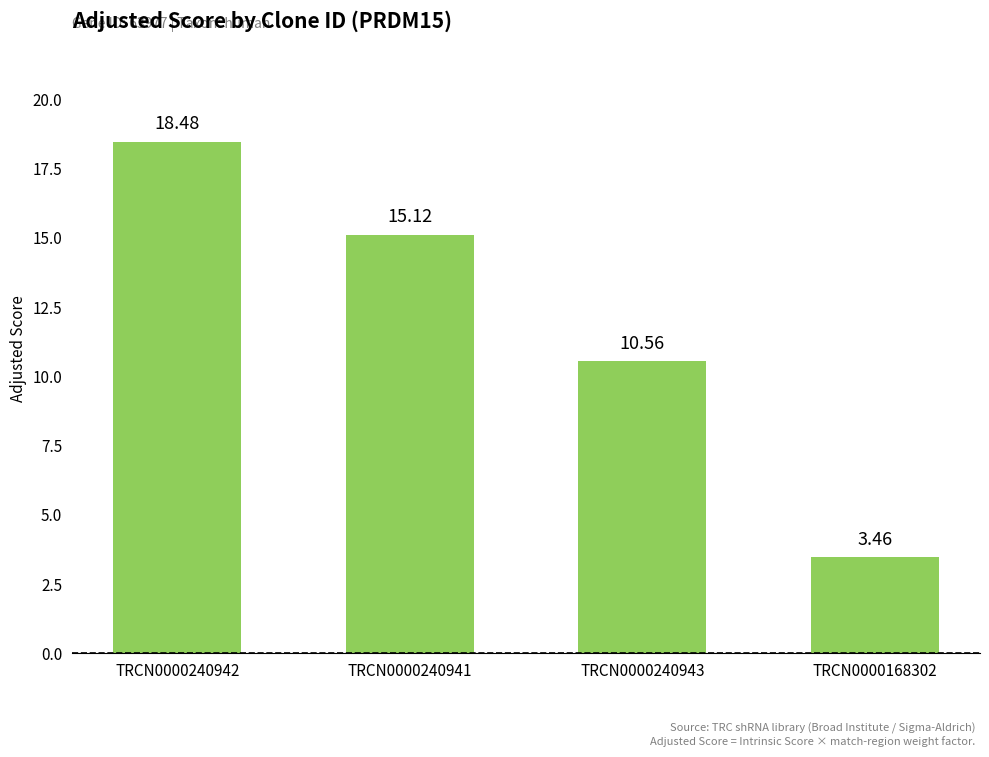

What is the change in value from TRCN0000240943 to TRCN0000168302?

-7.1